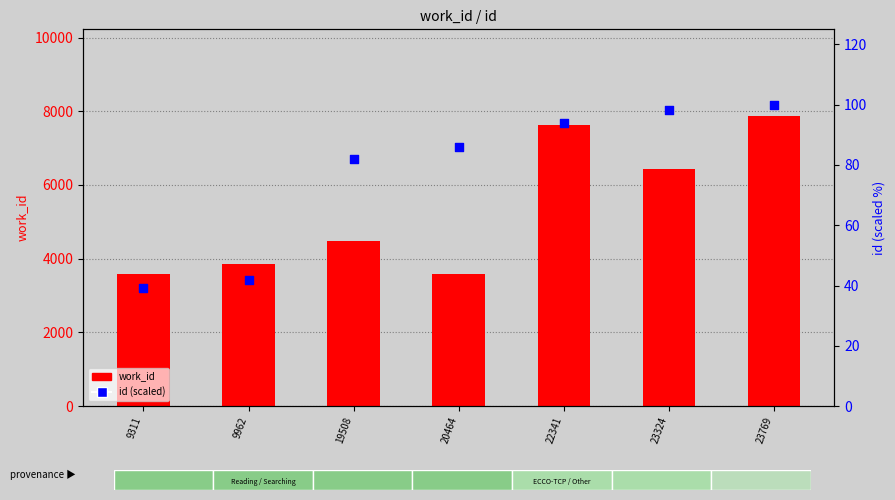

Which series has the largest total across all categories?

work_id